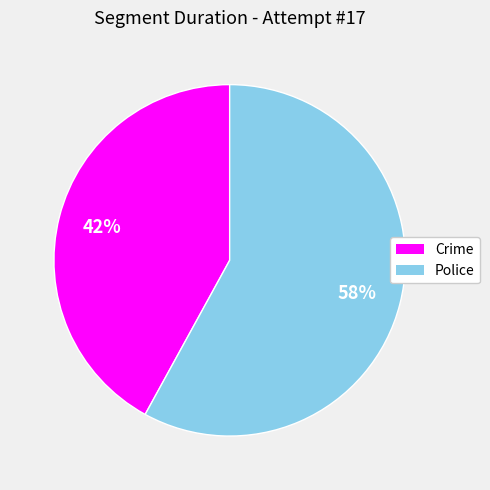

Rank the categories by value from highest to lowest.

Police, Crime